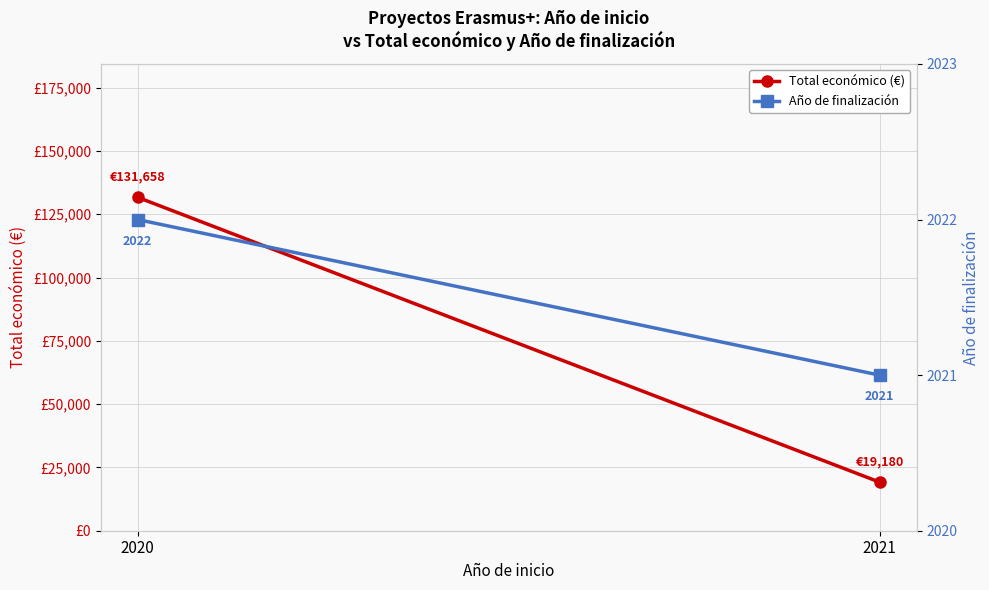

Which series has the largest total across all categories?

Total económico (€)